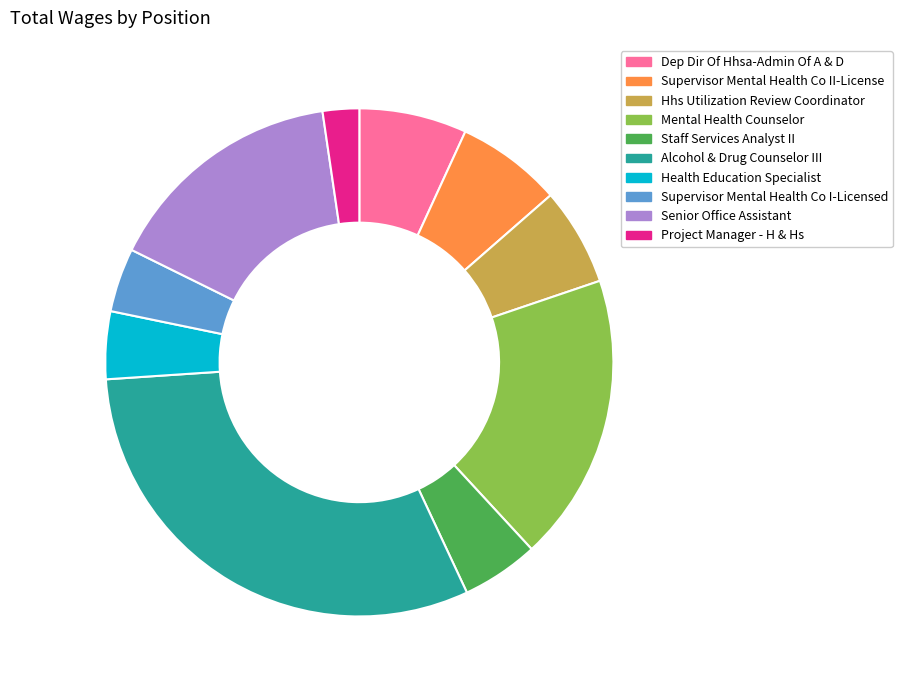

True or false: Alcohol & Drug Counselor III accounts for 31% of the total.

True